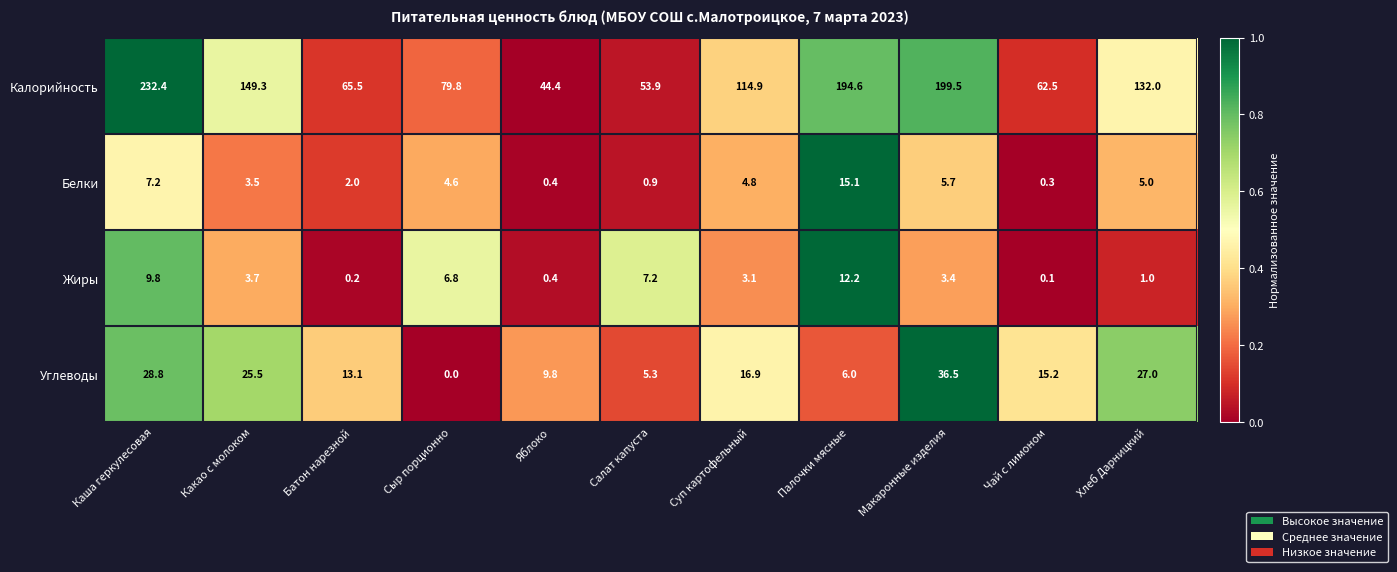

Rank the series at Сыр порционно from highest to lowest value.

Калорийность, Жиры, Белки, Углеводы